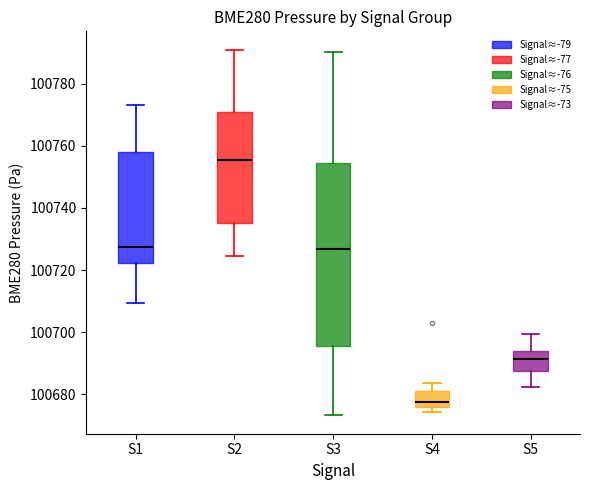

Where does the median line of the box for S2 sit on the y-axis? The values are not printed on the chart, so give them approximately, as read against the axis.

100756